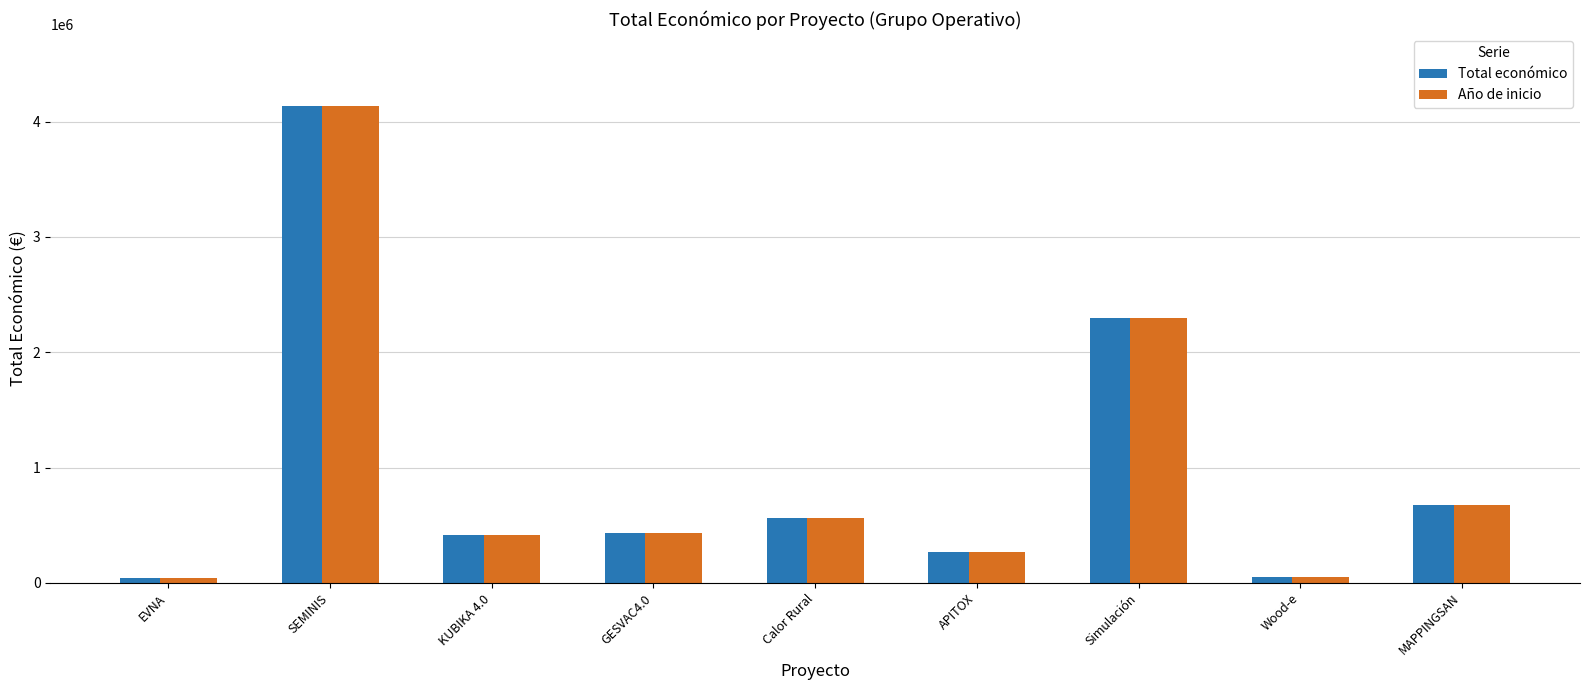

Does the chart contain stacked bars?

No